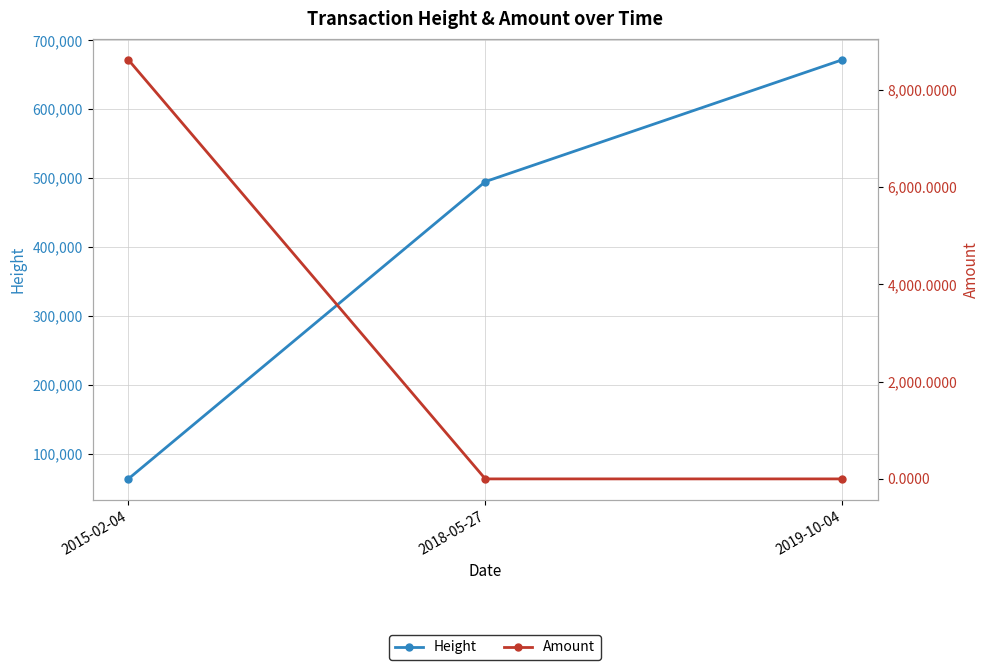

Reading left to right, extract all data points from this chart.

Height: 63158.0	494854.0	671802.0
Amount: 8614.0	0.0	0.0